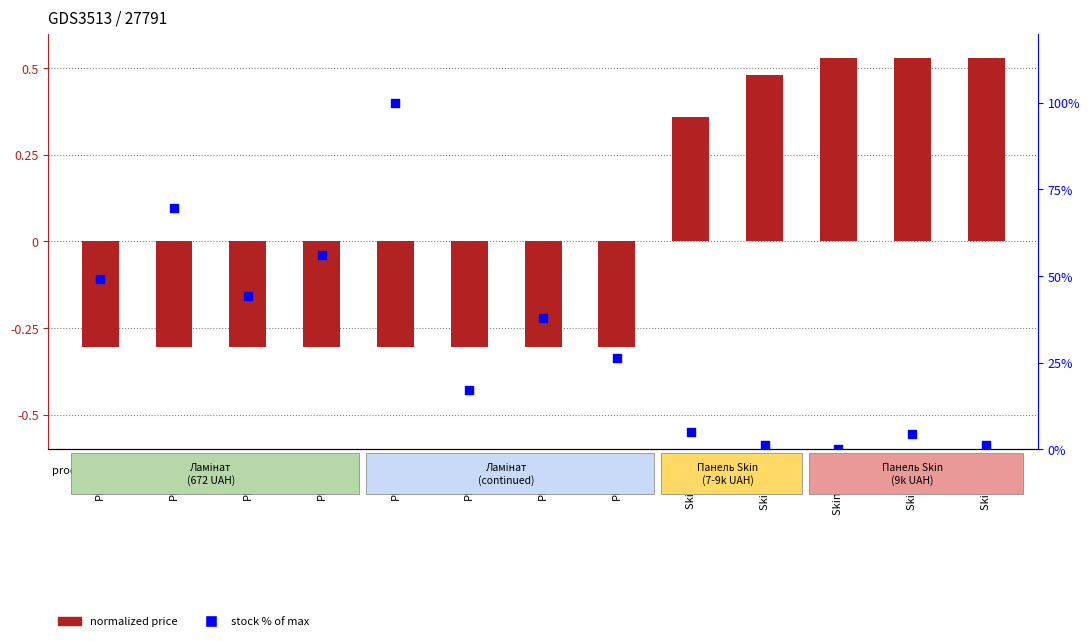

What is the total value across all series at Skin Міро?

1.7